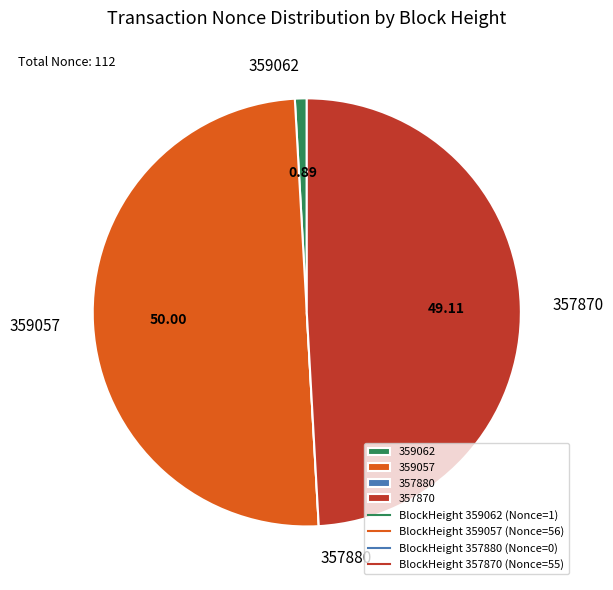

Do 359062 and 359057 together represent more than half of the pie?

Yes